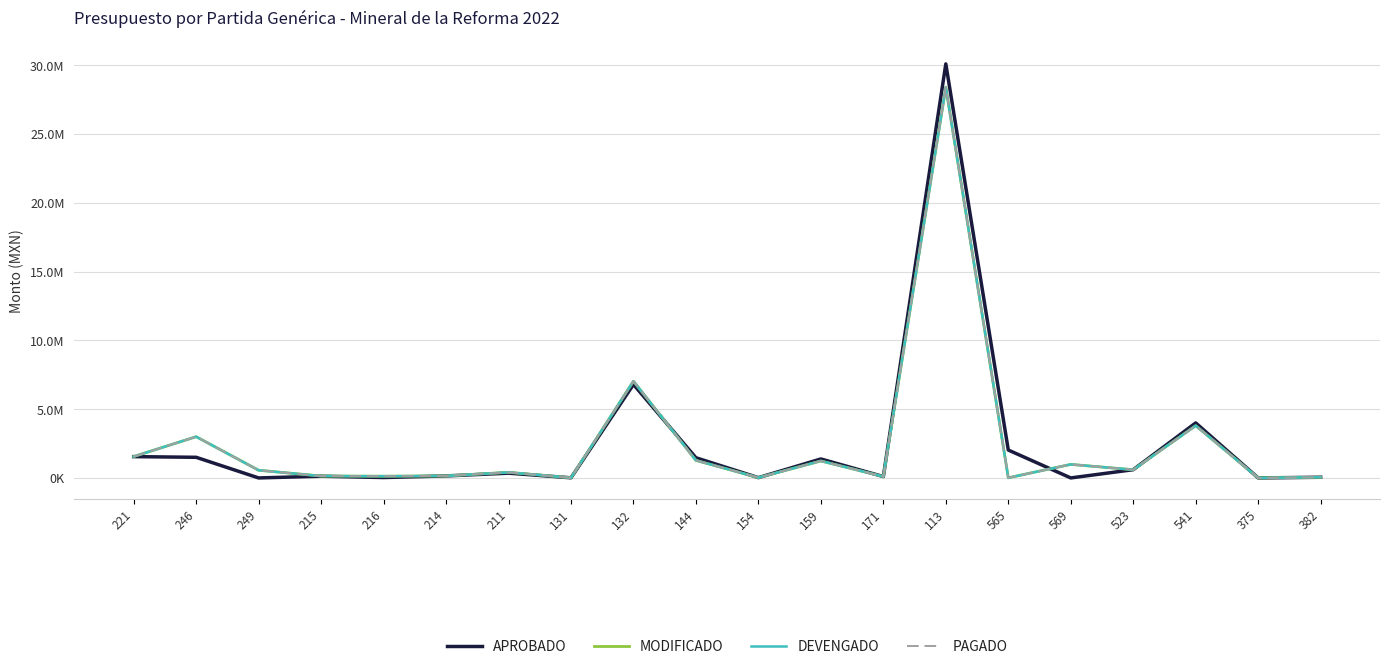

What is the sum of all DEVENGADO values?

49447201.8